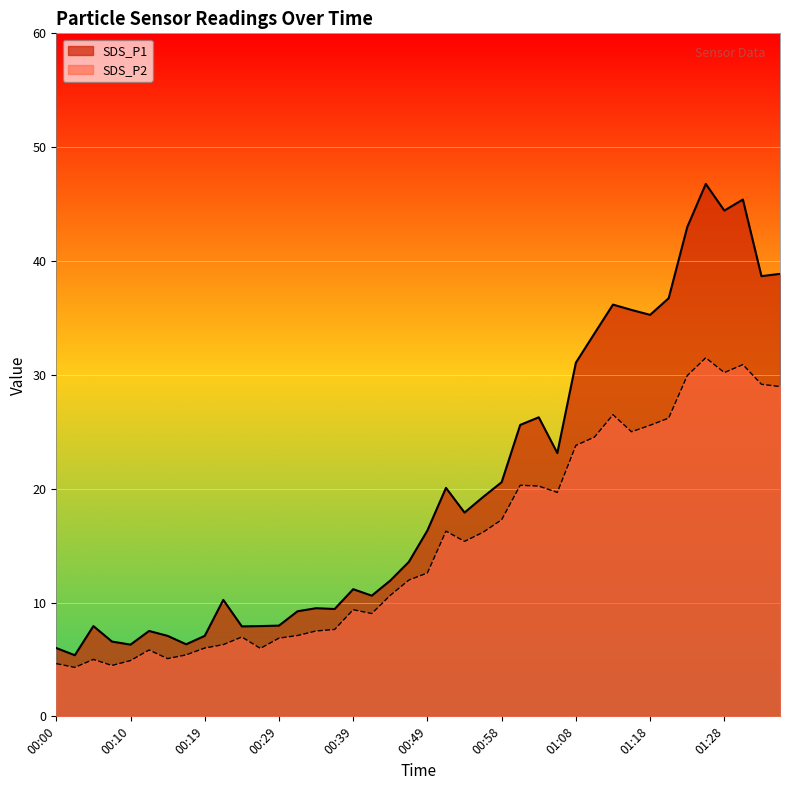

Which series has the largest total across all categories?

SDS_P1